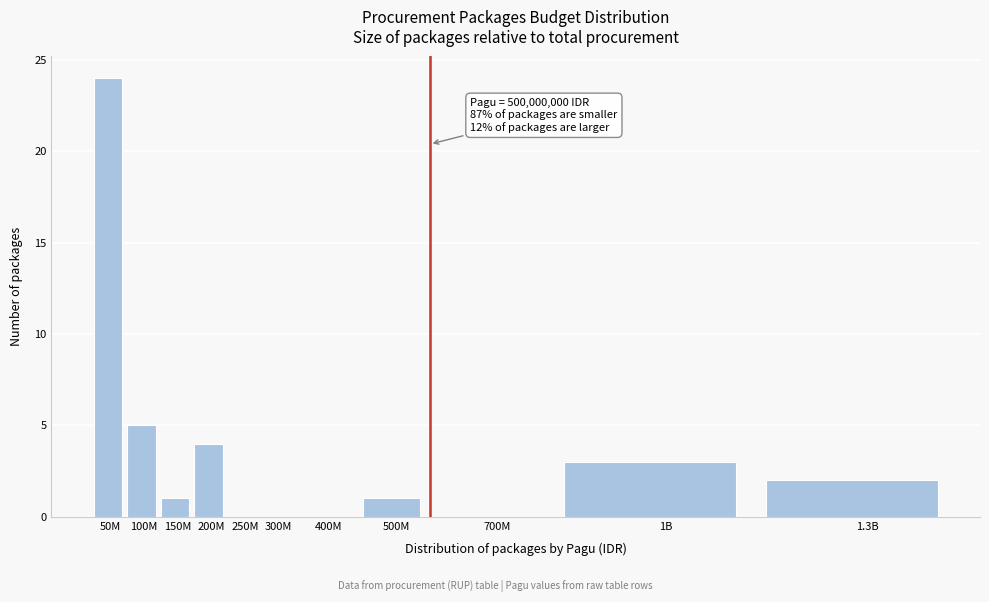

Reading left to right, transcribe all the data shown in this chart.

50M=24	100M=5	150M=1	200M=4	250M=0	300M=0	400M=0	500M=1	700M=0	1B=3	1.3B=2